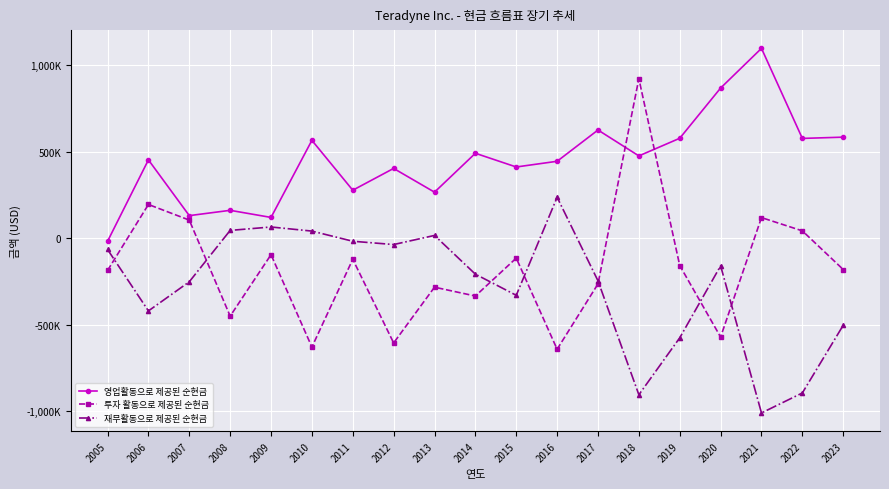

What is the value of the 재무활동으로 제공된 순현금 point at the 1st from the left?

-63945